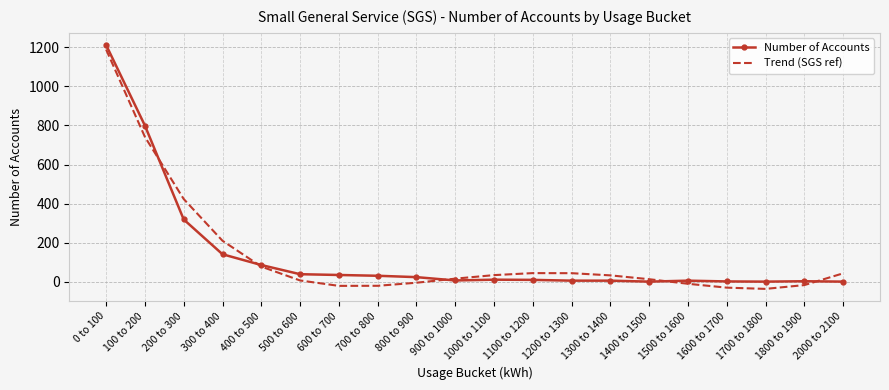

What is the spread (max minus min) of values at 300 to 400?

69.1